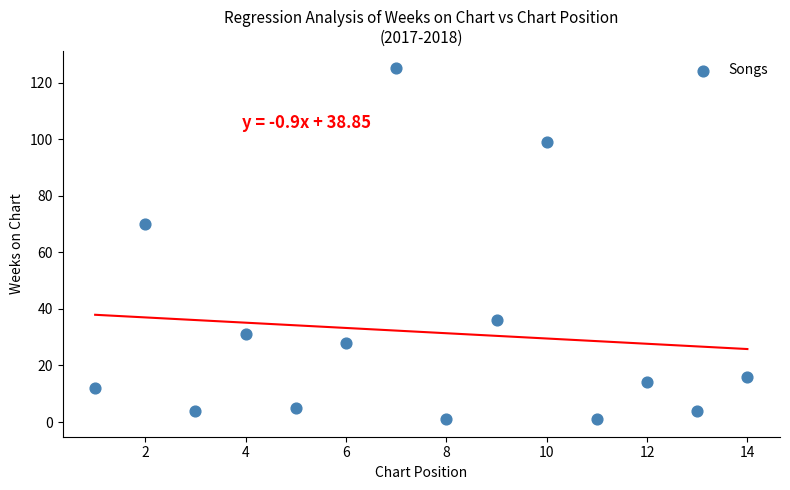

What is the range of Y values (max minus min)?

124